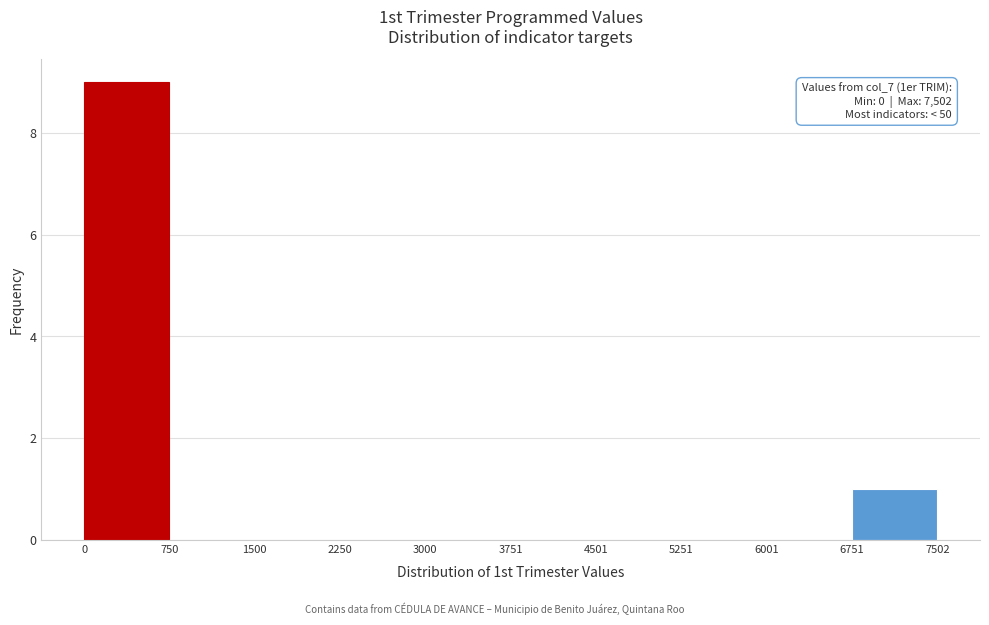

Over which range of the x-axis is the bar tallest?

0 to 750